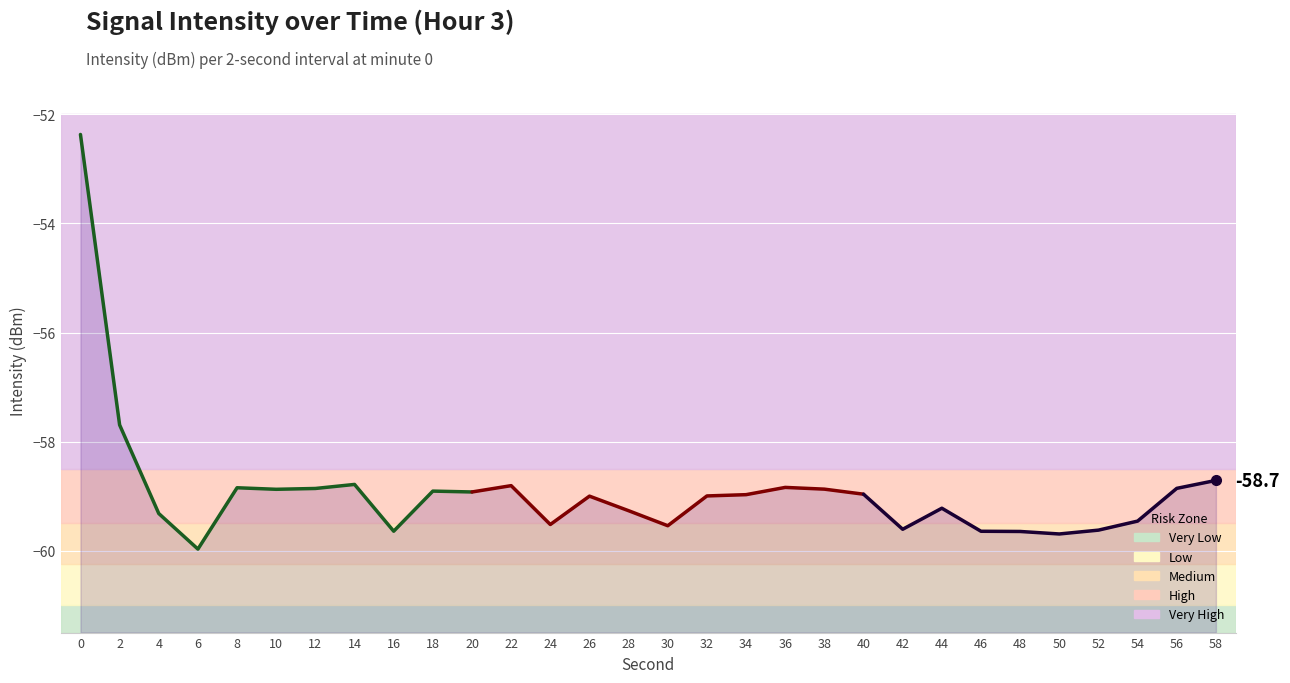

Rank the categories by value from highest to lowest.

0, 2, 58, 14, 22, 36, 8, 56, 12, 38, 10, 18, 20, 40, 34, 32, 26, 44, 28, 4, 54, 24, 30, 42, 52, 16, 46, 48, 50, 6